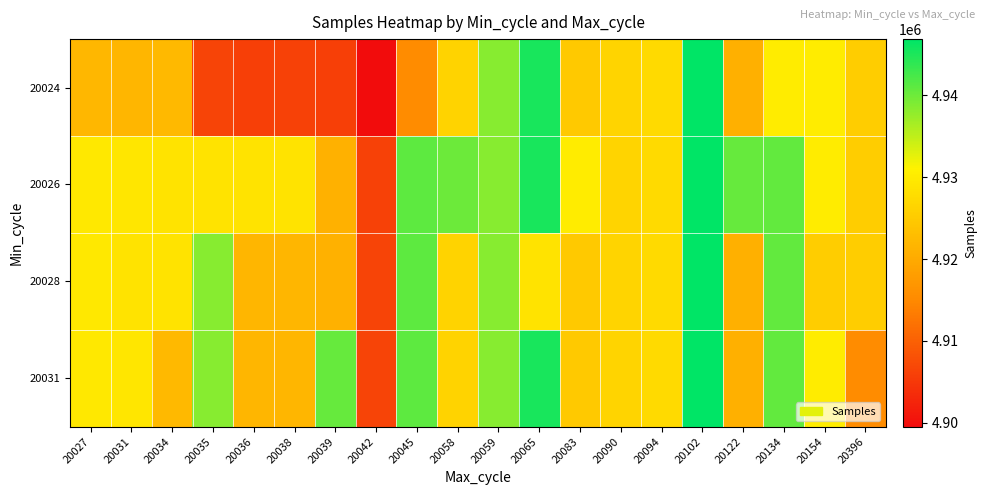

What is the total value across all series at 20154?

19715492